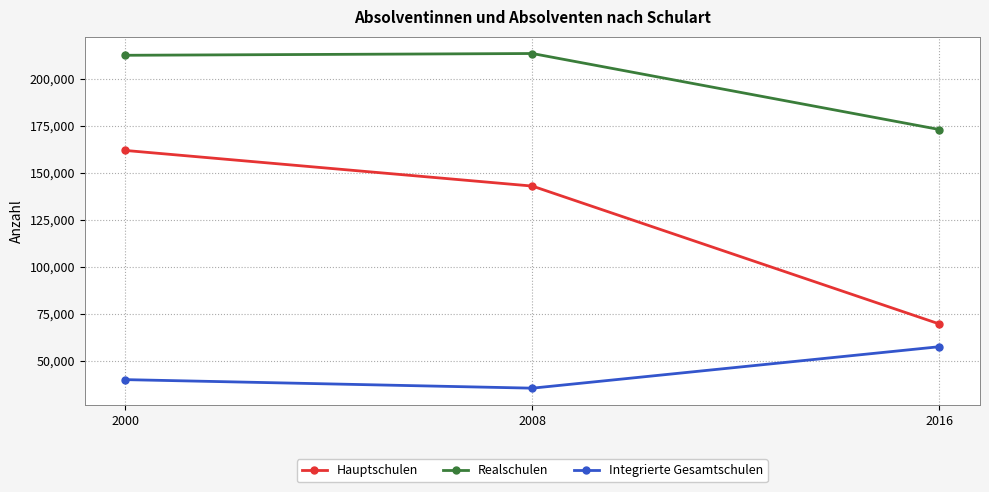

What is the maximum value for Realschulen?

213414